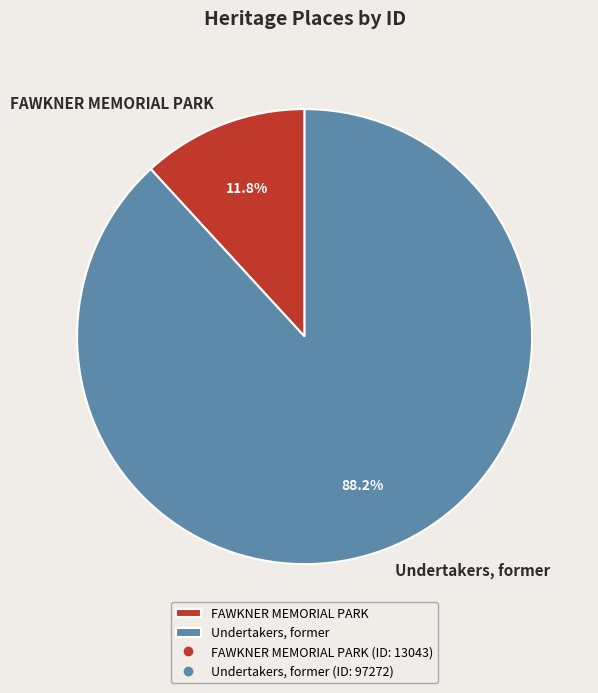

Does FAWKNER MEMORIAL PARK represent more than half of the total?

No